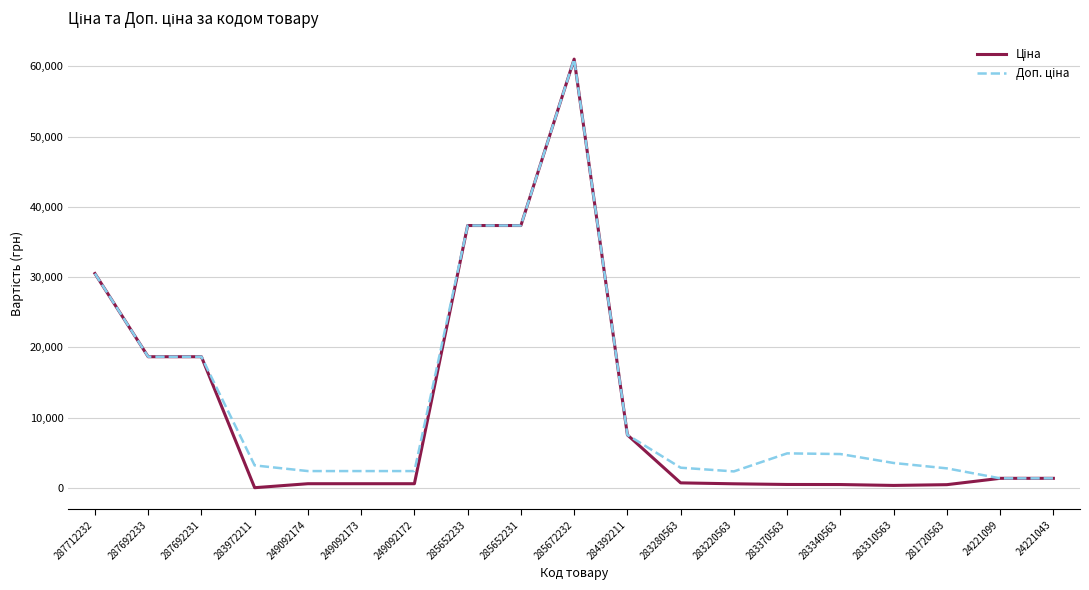

Which category has the highest value across all series?

285672232